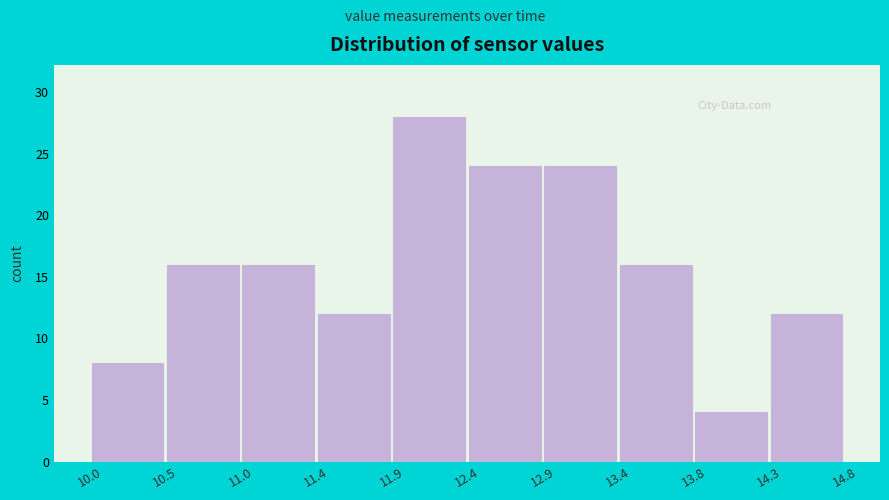

Which range on the x-axis has the tallest bar?

11.9 to 12.4